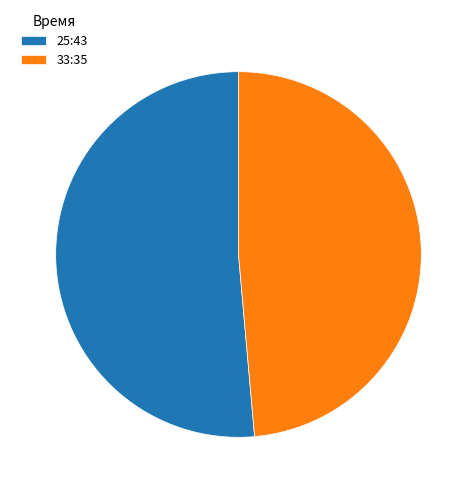

What is the smallest slice in the pie chart?

33:35